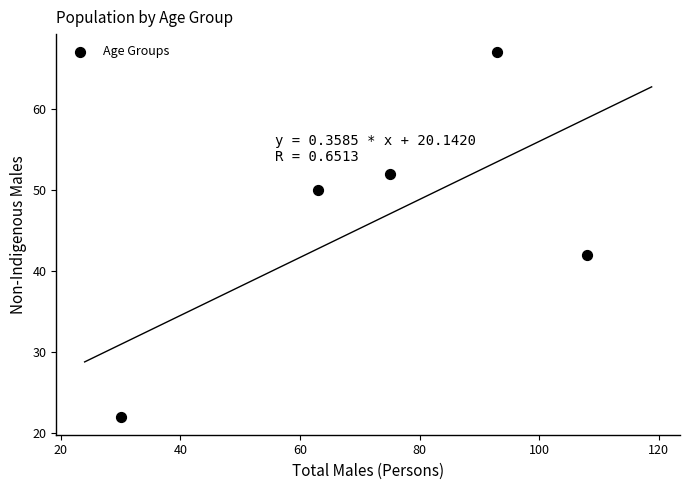

What Y value in the scatter plot is closest to 44?

42